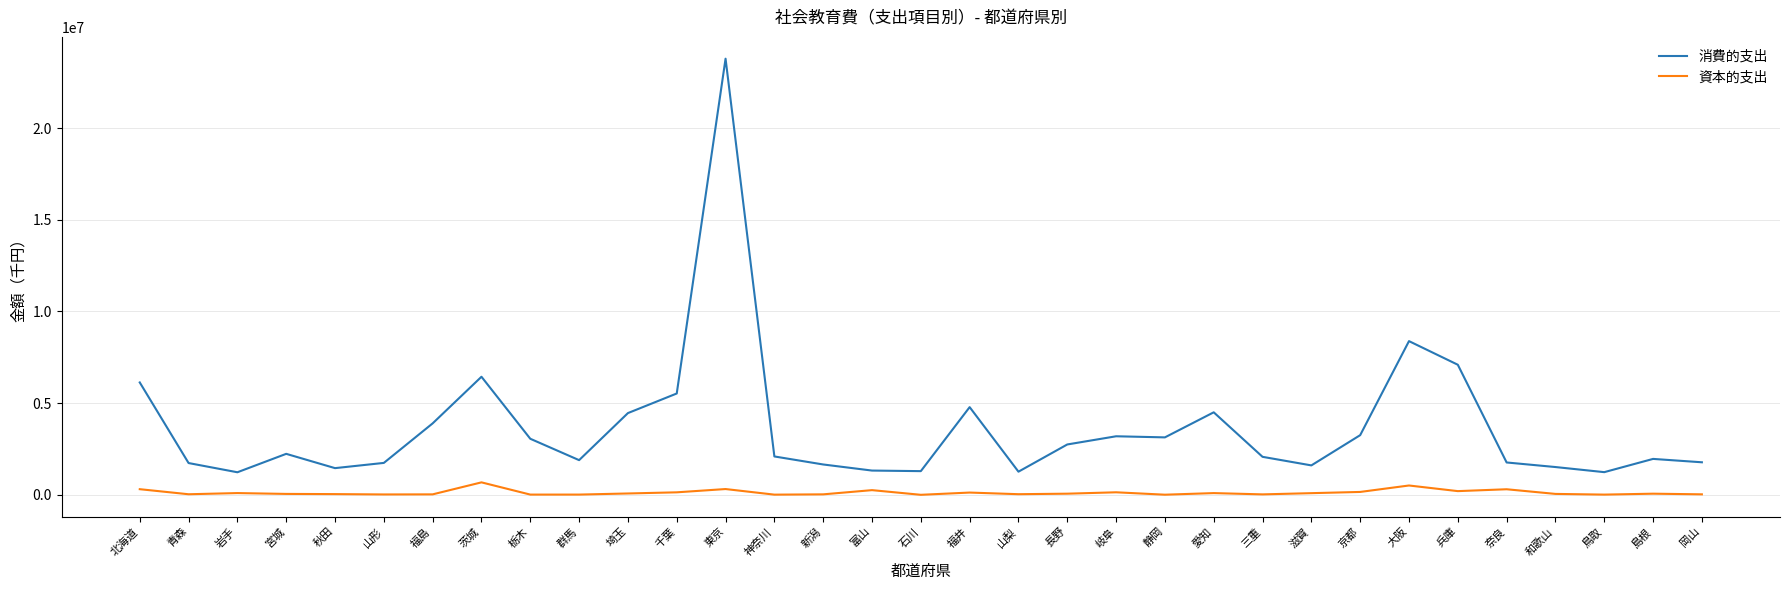

What is the highest value of the 消費的支出 series?

23787818